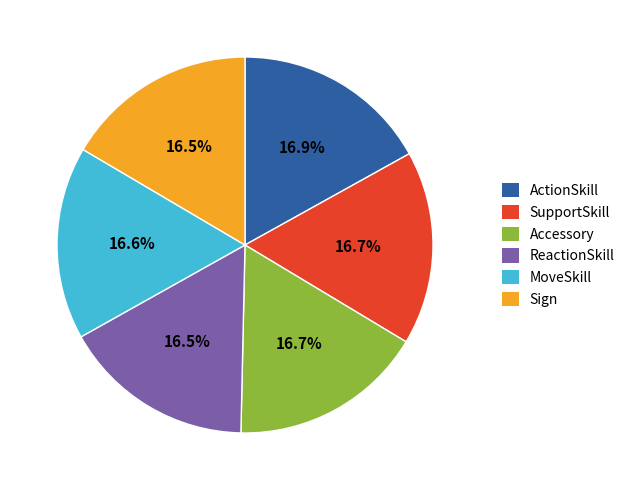

What percentage is the MoveSkill slice, to the nearest percent?

17%